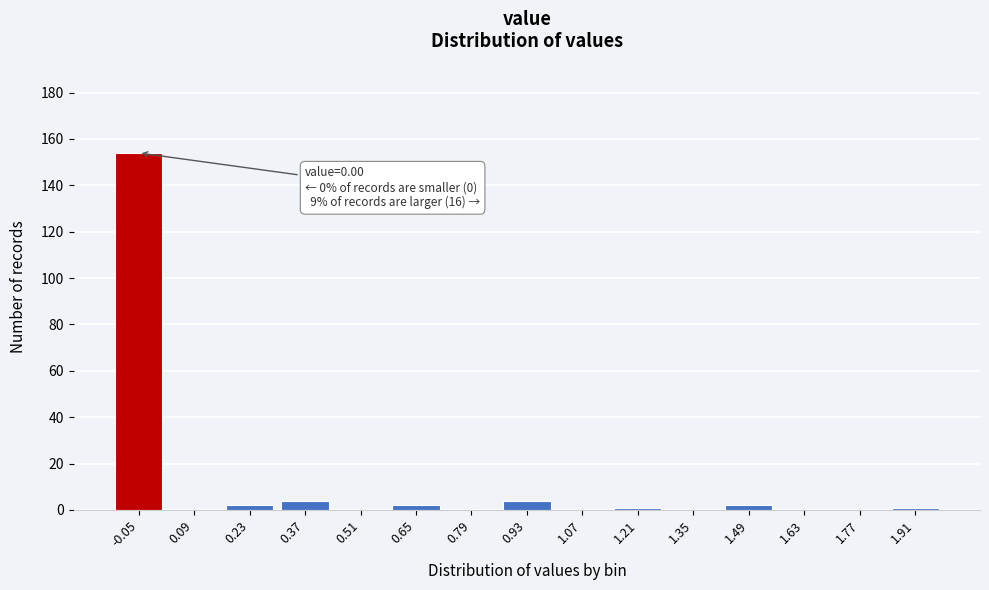

Reading right to left, list all the values displayed in this chart.

1.91=1	1.77=0	1.63=0	1.49=2	1.35=0	1.21=1	1.07=0	0.93=4	0.79=0	0.65=2	0.51=0	0.37=4	0.23=2	0.09=0	-0.05=154